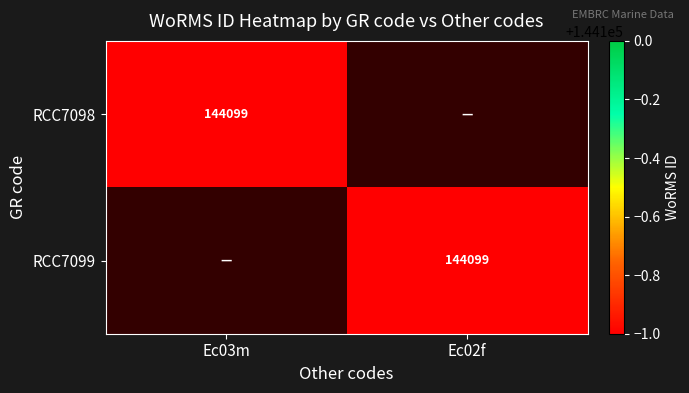

Which category has the highest value across all series?

Ec03m